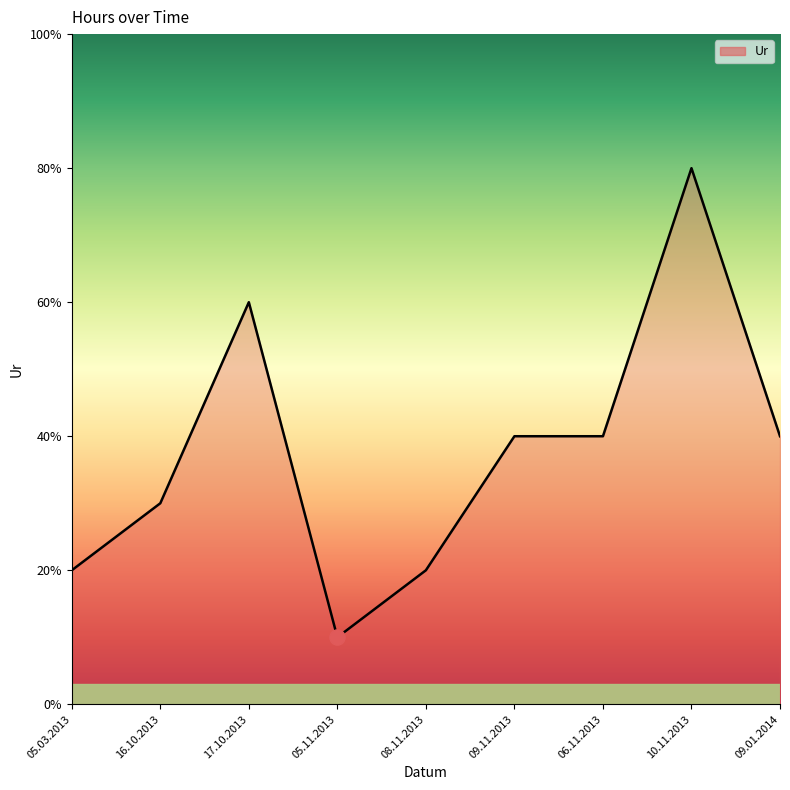

What is the ratio of the value at 17.10.2013 to the value at 09.01.2014?

1.5